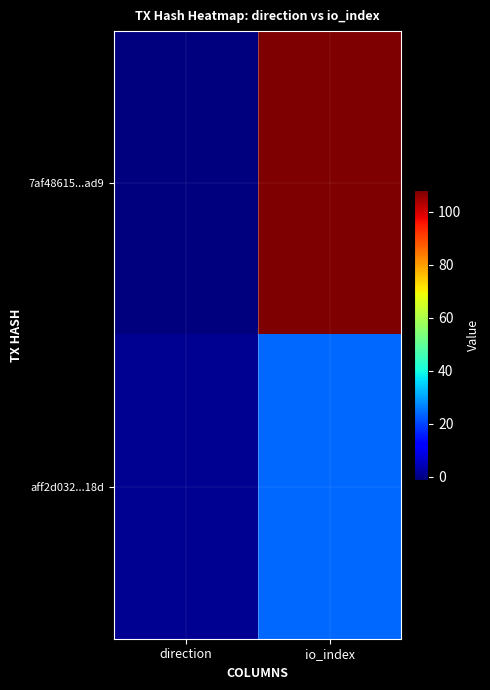

Reading left to right, transcribe all the data shown in this chart.

7af48615...ad9: direction=-1	io_index=108
aff2d032...18d: direction=1	io_index=24